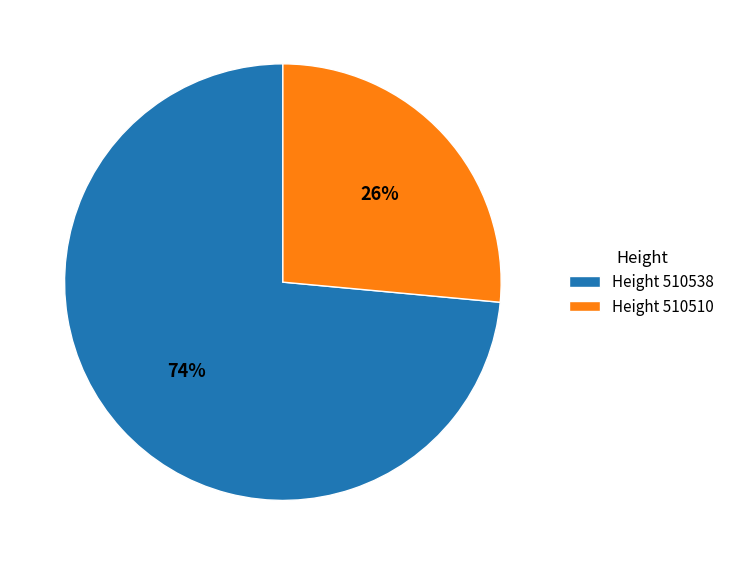

Which has a higher value, Height 510510 or Height 510538?

Height 510538